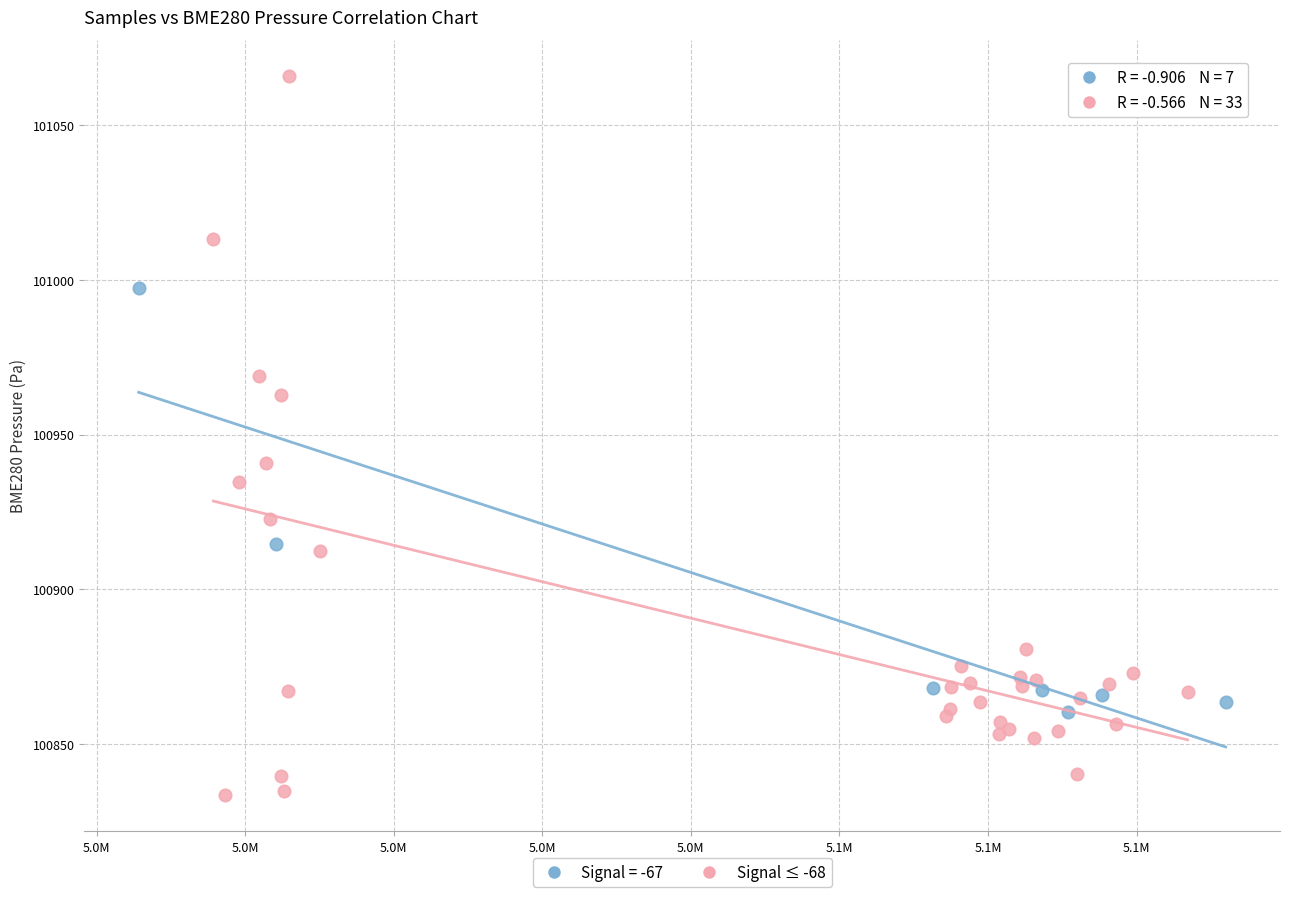

Which series reaches the maximum Y coordinate?

Signal ≤ -68